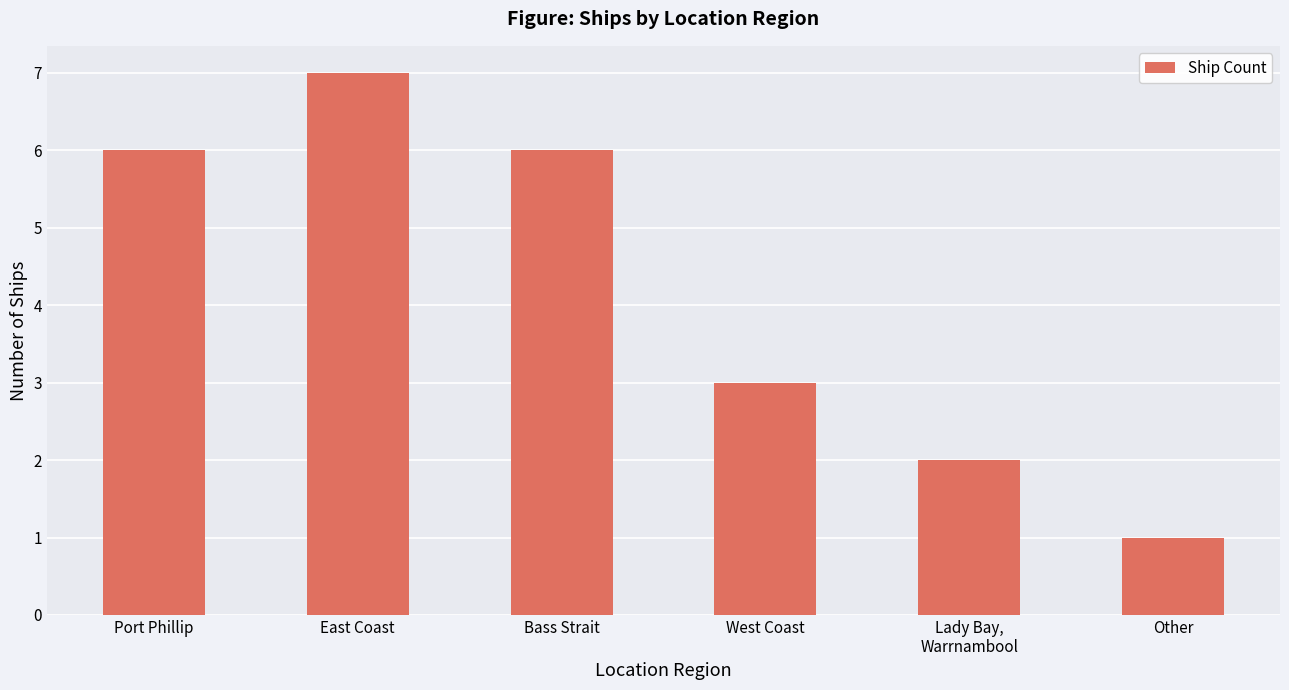

Reading left to right, extract all data points from this chart.

Port Phillip=6	East Coast=7	Bass Strait=6	West Coast=3	Lady Bay,
Warrnambool=2	Other=1